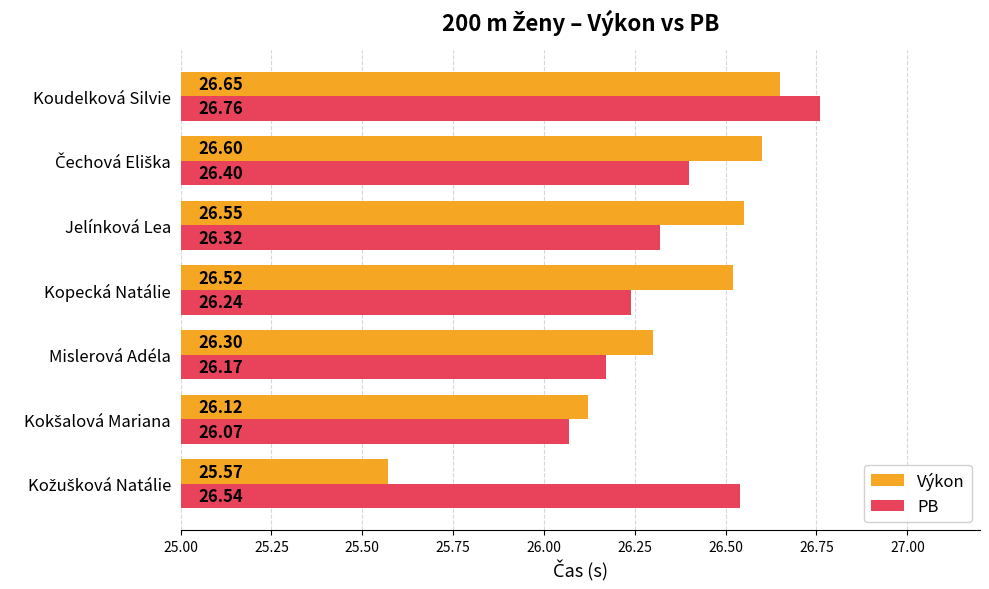

What is the difference between the maximum and minimum values in the Výkon series?

1.1